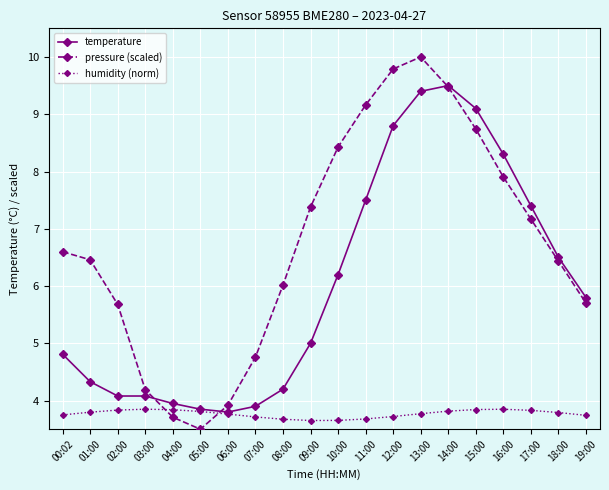

What is the sum of the pressure (scaled) values at 11:00 and 14:00?

18.6